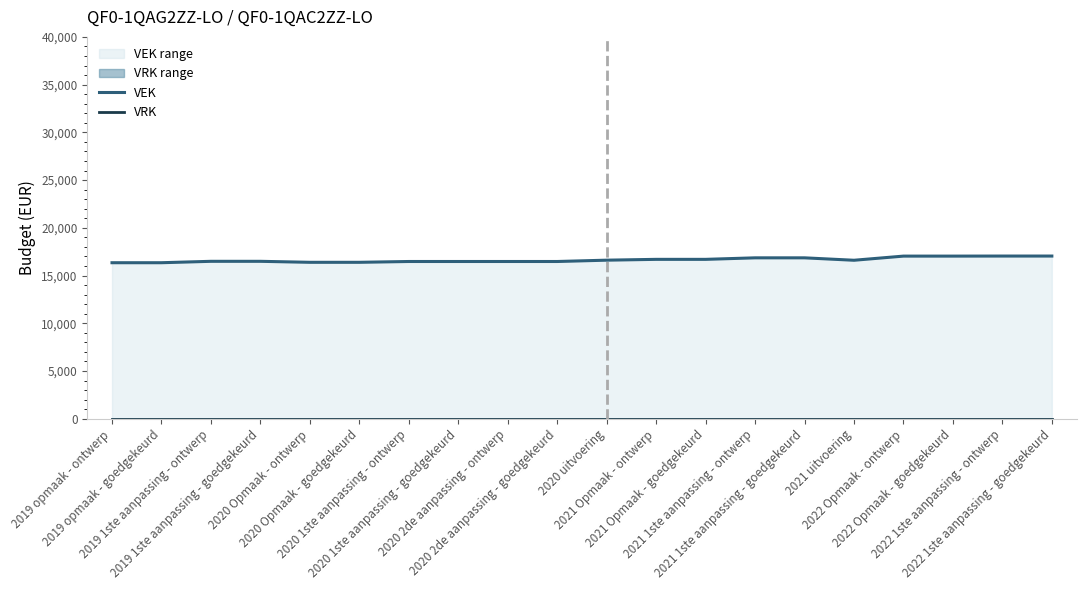

Reading right to left, list all the values displayed in this chart.

VEK: 2022 1ste aanpassing - goedgekeurd=17045	2022 1ste aanpassing - ontwerp=17045	2022 Opmaak - goedgekeurd=17039	2022 Opmaak - ontwerp=17039	2021 uitvoering=16604	2021 1ste aanpassing - goedgekeurd=16858	2021 1ste aanpassing - ontwerp=16858	2021 Opmaak - goedgekeurd=16699	2021 Opmaak - ontwerp=16699	2020 uitvoering=16613	2020 2de aanpassing - goedgekeurd=16474	2020 2de aanpassing - ontwerp=16474	2020 1ste aanpassing - goedgekeurd=16474	2020 1ste aanpassing - ontwerp=16474	2020 Opmaak - goedgekeurd=16389	2020 Opmaak - ontwerp=16389	2019 1ste aanpassing - goedgekeurd=16493	2019 1ste aanpassing - ontwerp=16493	2019 opmaak - goedgekeurd=16346	2019 opmaak - ontwerp=16346
VRK: 2022 1ste aanpassing - goedgekeurd=0	2022 1ste aanpassing - ontwerp=0	2022 Opmaak - goedgekeurd=0	2022 Opmaak - ontwerp=0	2021 uitvoering=0	2021 1ste aanpassing - goedgekeurd=0	2021 1ste aanpassing - ontwerp=0	2021 Opmaak - goedgekeurd=0	2021 Opmaak - ontwerp=0	2020 uitvoering=0	2020 2de aanpassing - goedgekeurd=0	2020 2de aanpassing - ontwerp=0	2020 1ste aanpassing - goedgekeurd=0	2020 1ste aanpassing - ontwerp=0	2020 Opmaak - goedgekeurd=0	2020 Opmaak - ontwerp=0	2019 1ste aanpassing - goedgekeurd=0	2019 1ste aanpassing - ontwerp=0	2019 opmaak - goedgekeurd=0	2019 opmaak - ontwerp=0